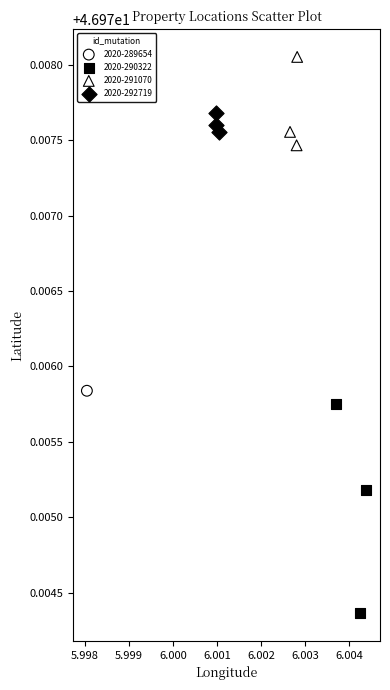

Which series reaches the minimum Y coordinate?

2020-290322